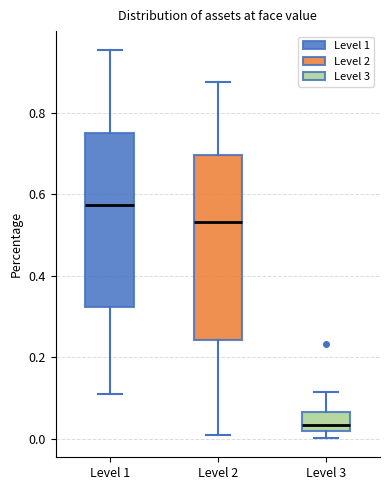

Where is the upper edge of the box for Level 2 on the y-axis? The values are not printed on the chart, so give them approximately, as read against the axis.

0.70